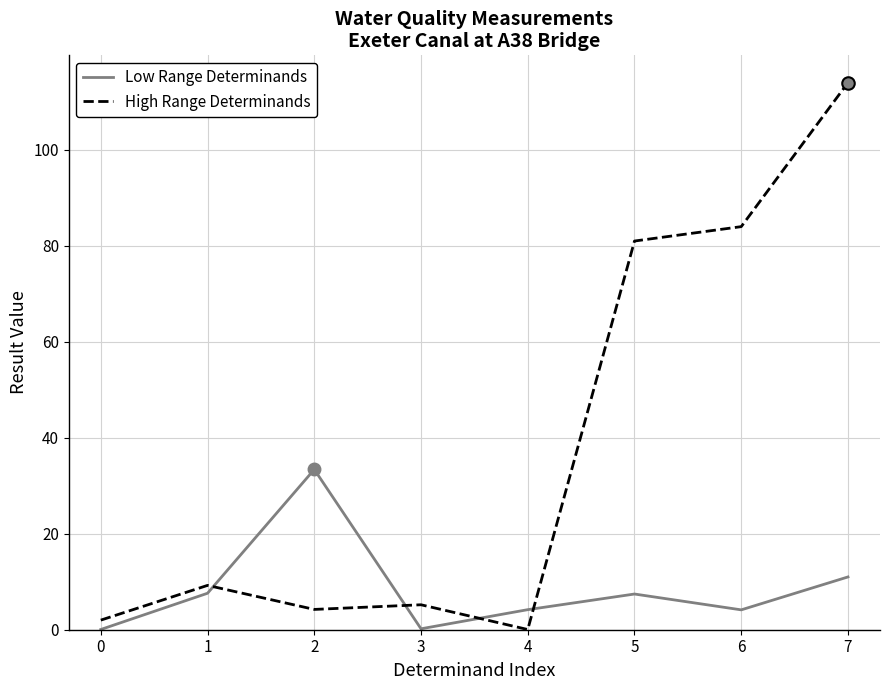

Where is High Range Determinands nearest to the value 57?

5